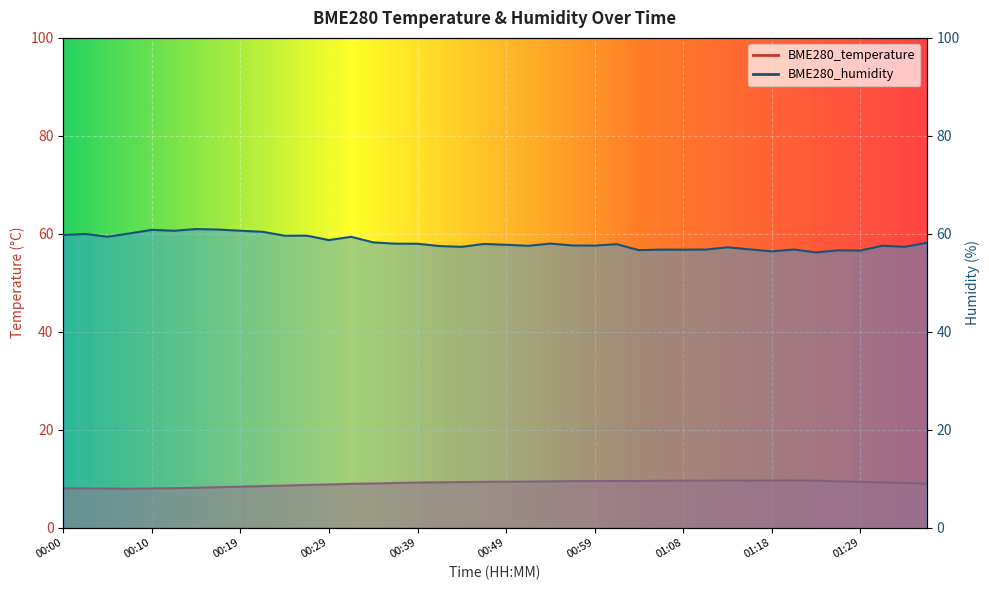

True or false: BME280_temperature and BME280_humidity intersect in this chart.

False